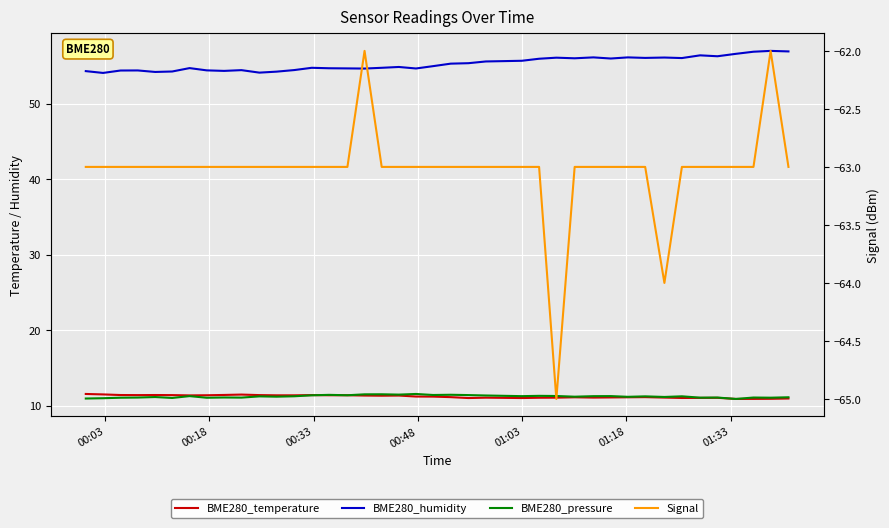

True or false: BME280_temperature and BME280_humidity intersect in this chart.

False